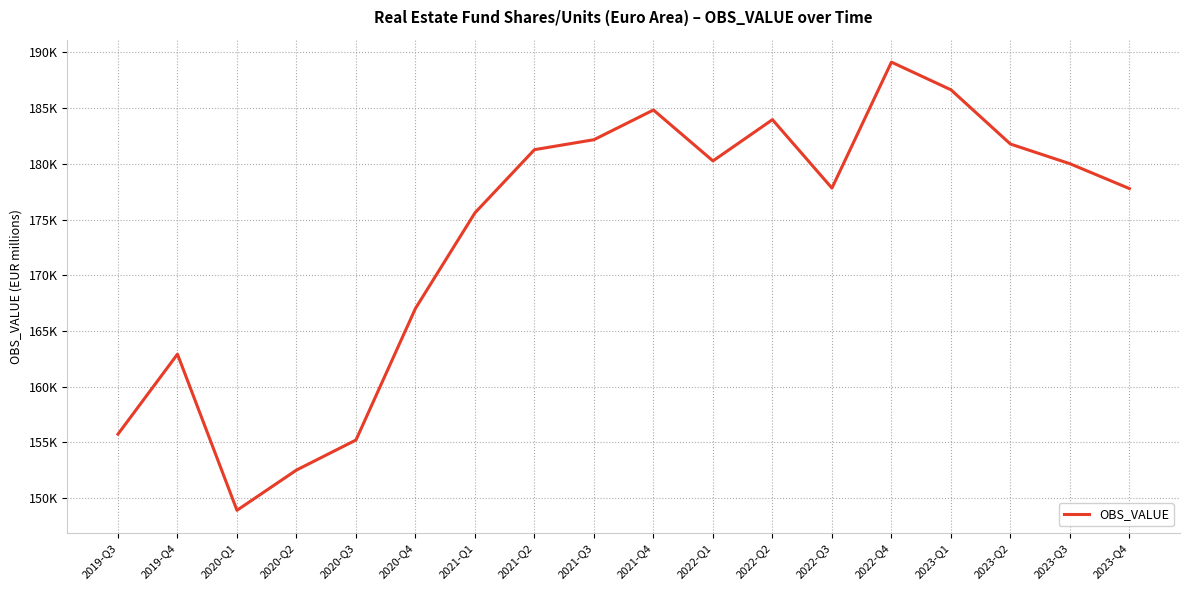

What is the average value?

173531.9